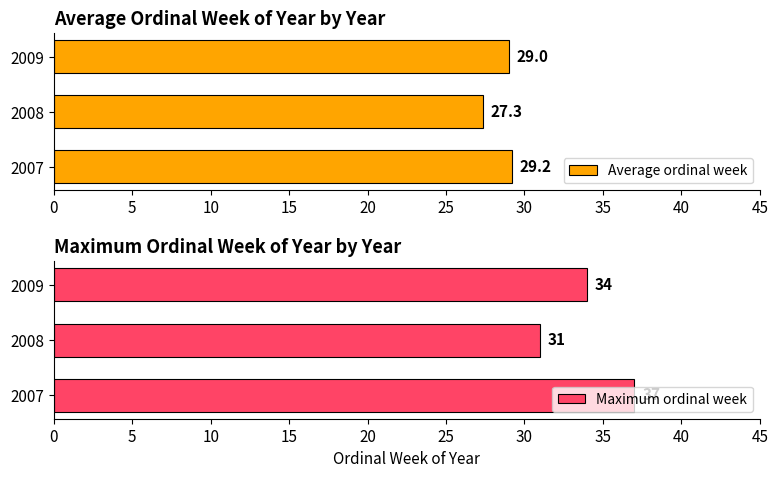

Where is Average ordinal week nearest to the value 28?

2008